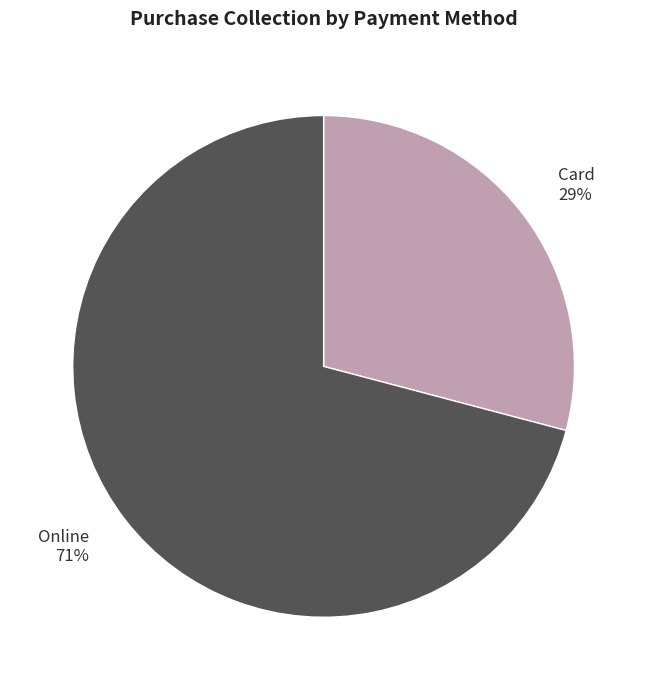

To the nearest percent, what percentage of the pie is Online?

71%